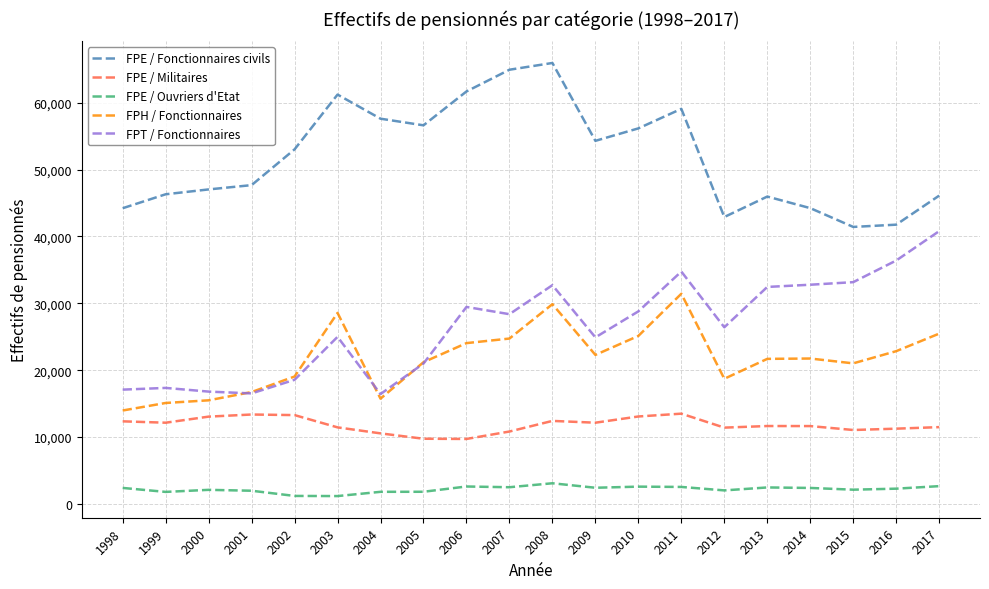

At which label does FPT / Fonctionnaires reach its peak?

2017